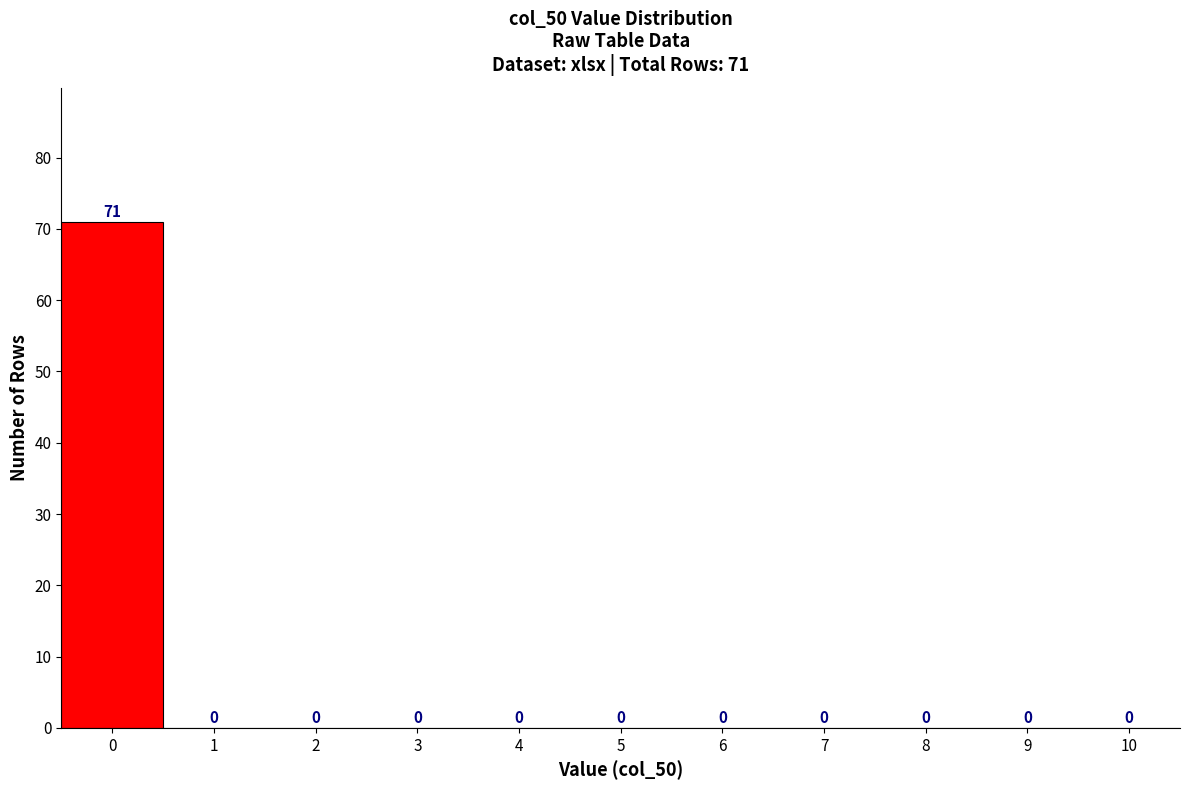

Over which range of the x-axis is the bar tallest?

-0.5 to 0.5